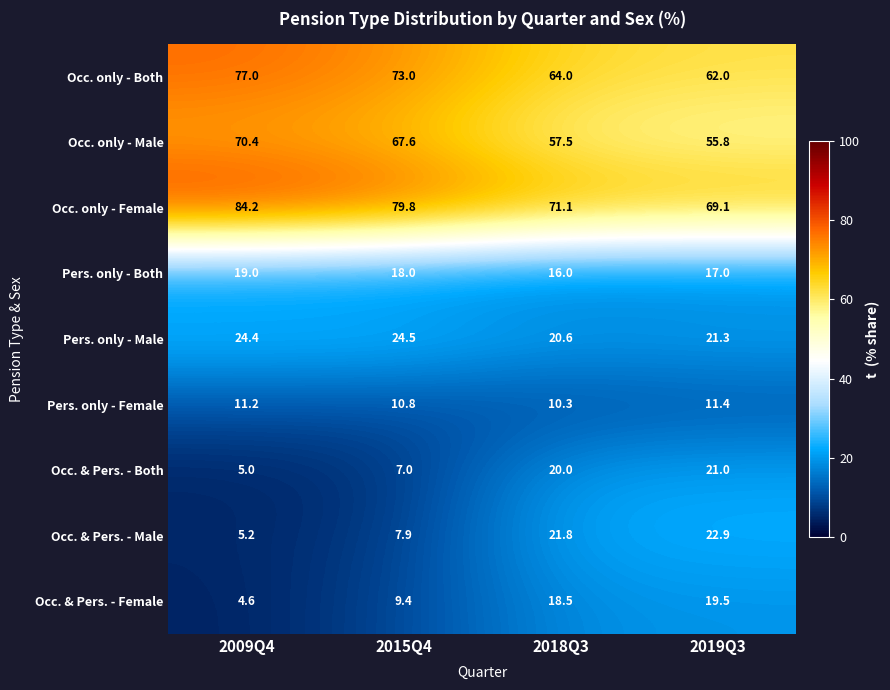

Is it true that Occ. only - Female equals 71.1 at 2018Q3?

True